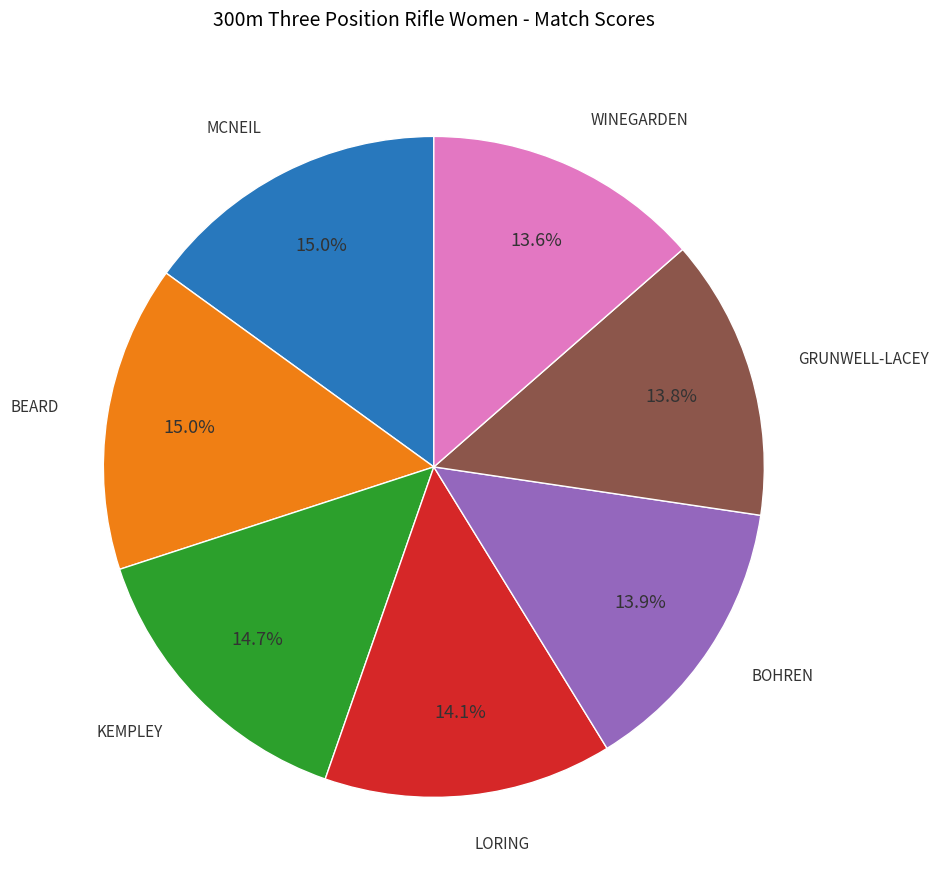

Count the number of slices in the pie.

7